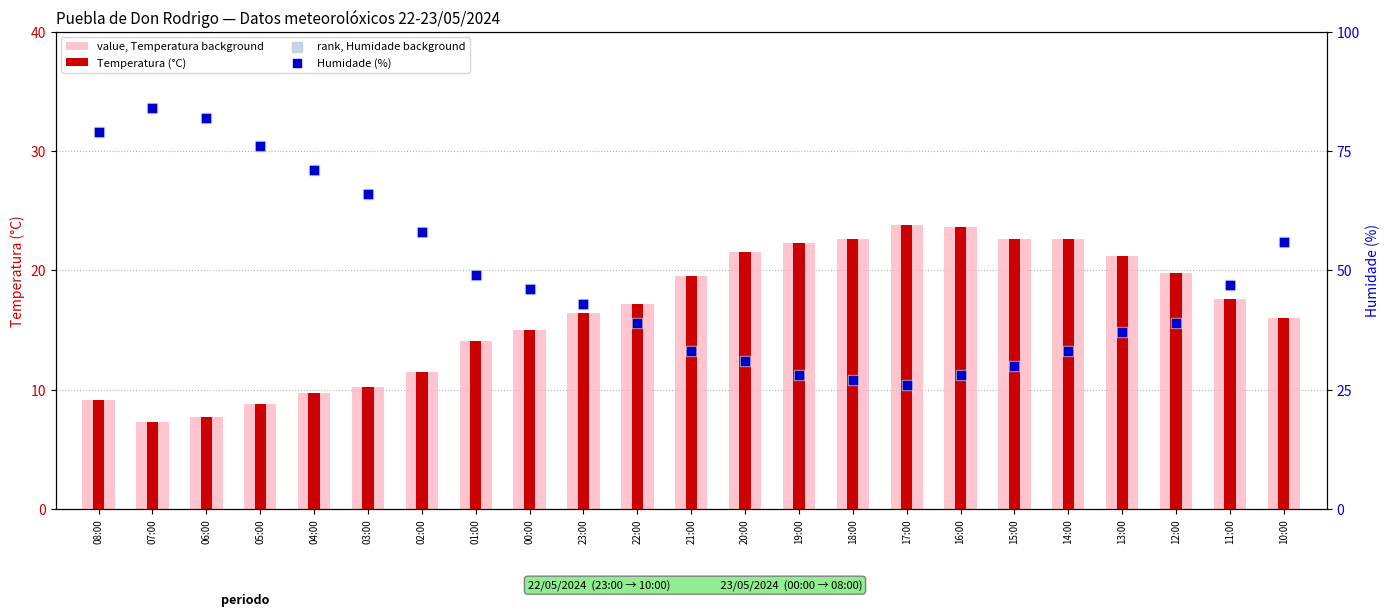

At how many categories does at least one series exceed 68?

5